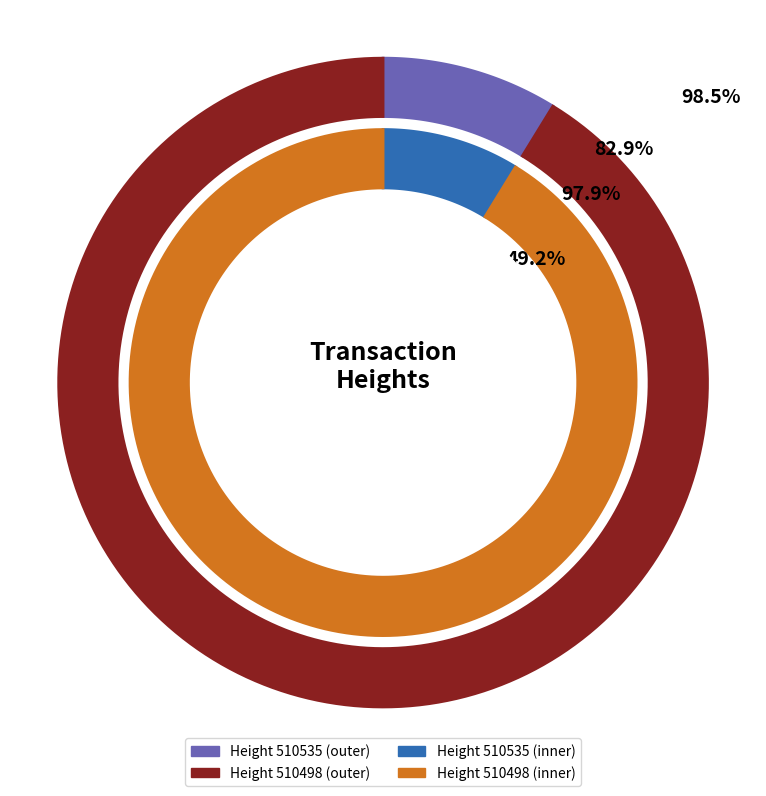

What is the change in value from 510535 to 510498?

+6765343397453286400